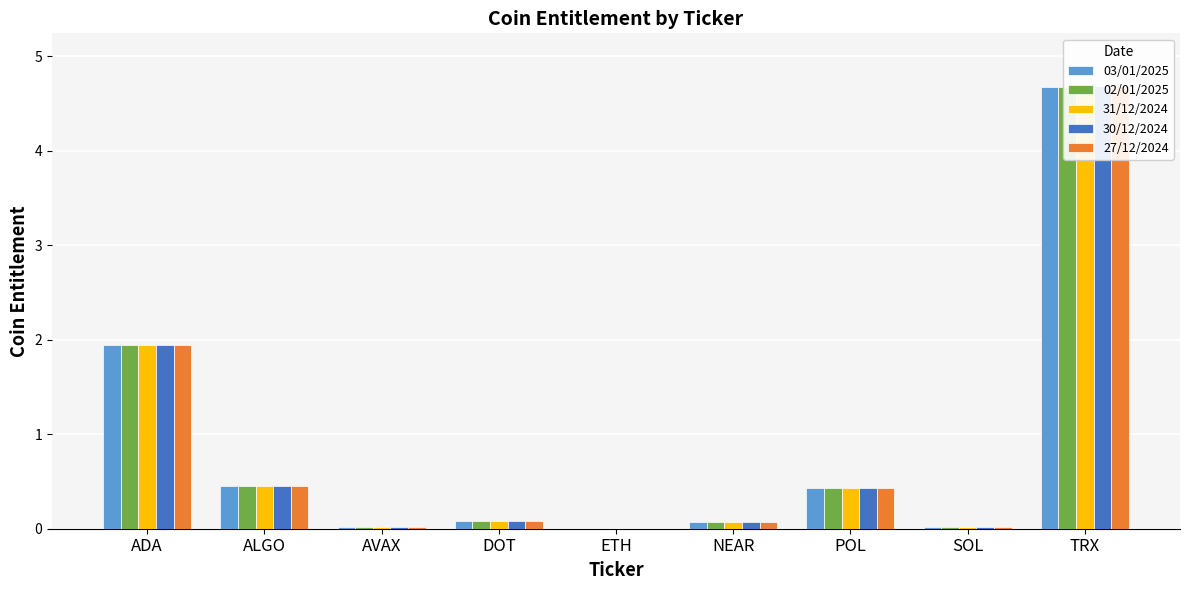

True or false: 03/01/2025 has a value of 4.7 at TRX.

True